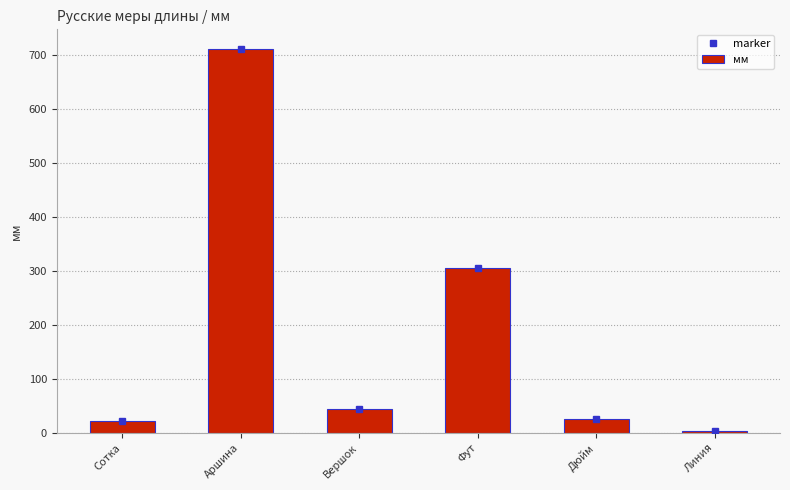

Which label corresponds to the largest value in the chart?

Аршина